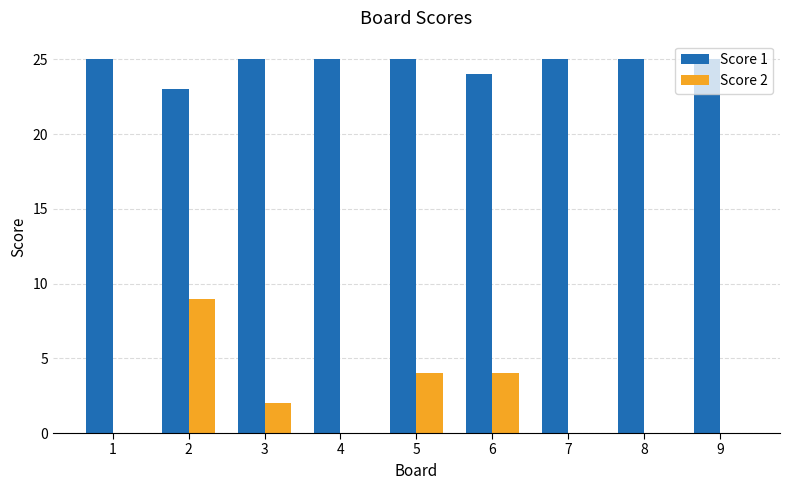

At which category is the sum across all series the highest?

2